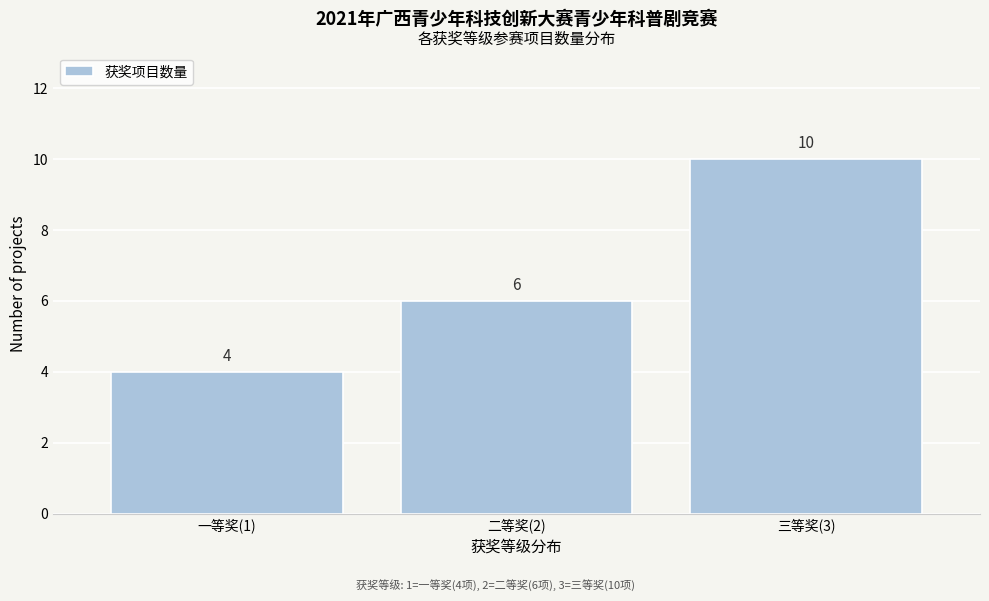

Reading left to right, list all the values displayed in this chart.

一等奖(1)=4	二等奖(2)=6	三等奖(3)=10